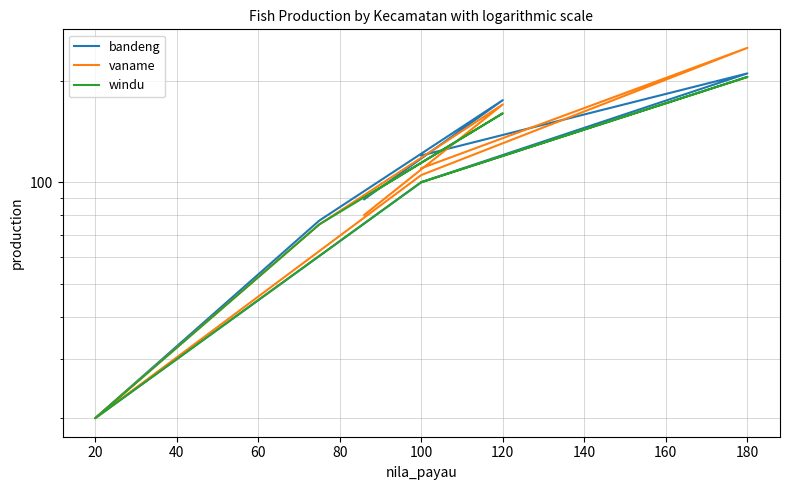

Is this an area chart (filled region under the line)?

No